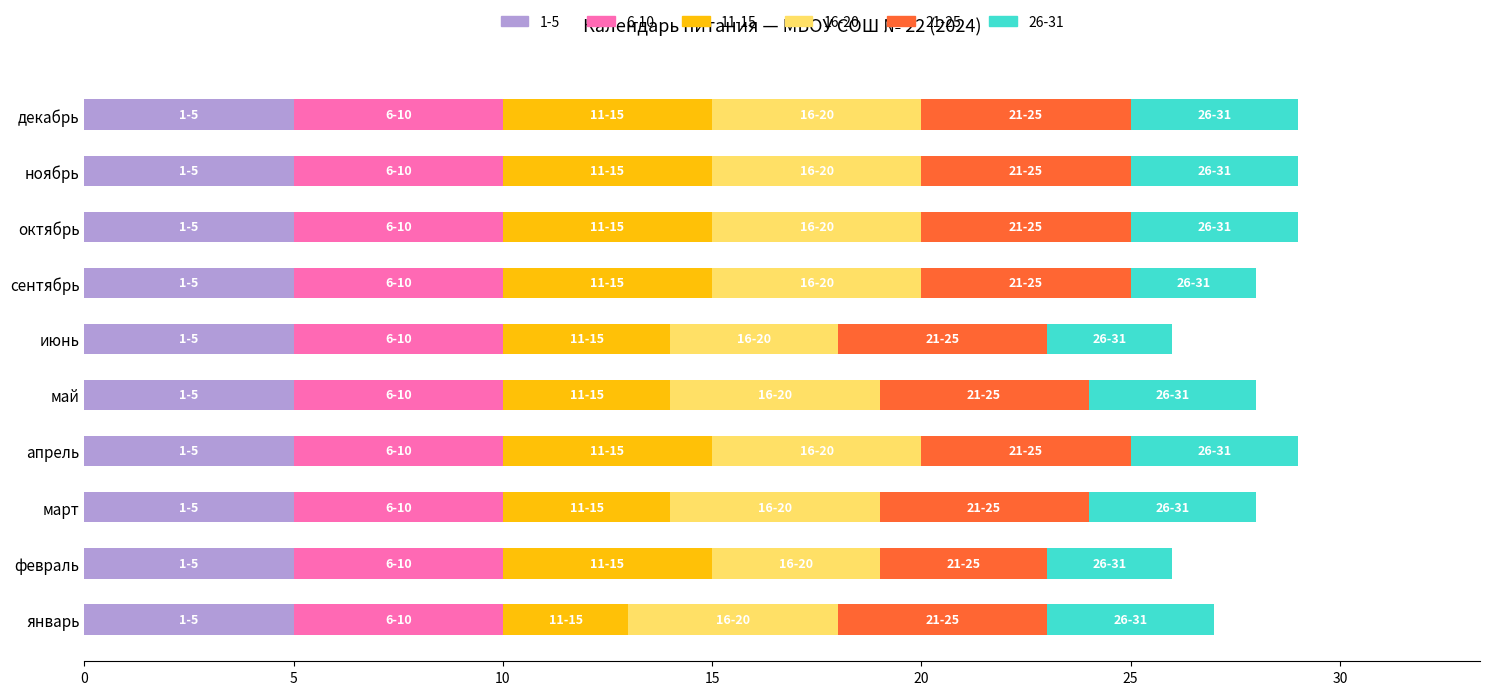

What is the highest value of the 1-5 series?

5